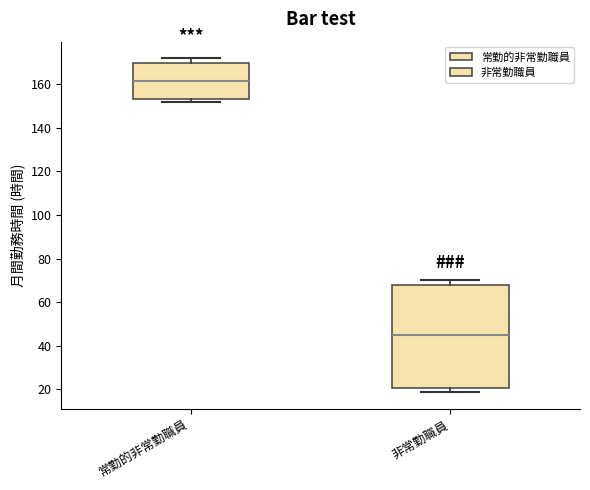

Reading left to right, transcribe this box plot: for each box, give where its median line is, the range the box spans, and where its two whiskers end, as read against the y-axis. The values are not printed on the chart, so give them approximately, as read against the axis.

常勤的非常勤職員: median 162, box 154 to 170, whiskers 152 to 172
非常勤職員: median 44, box 20 to 68, whiskers 18 to 70